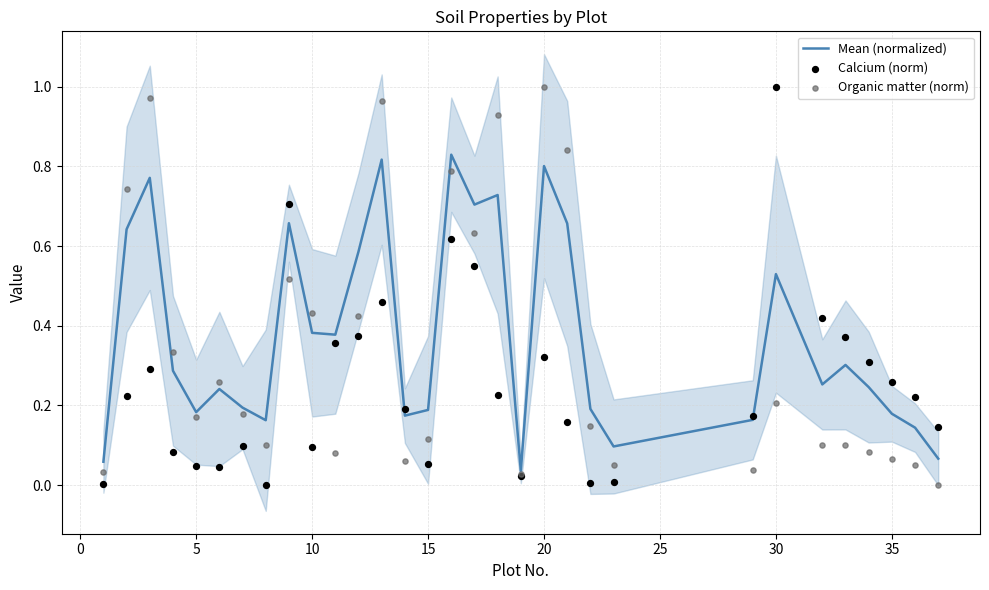

What are all the series names shown in the legend?

Mean (normalized), Calcium (norm), Organic matter (norm)